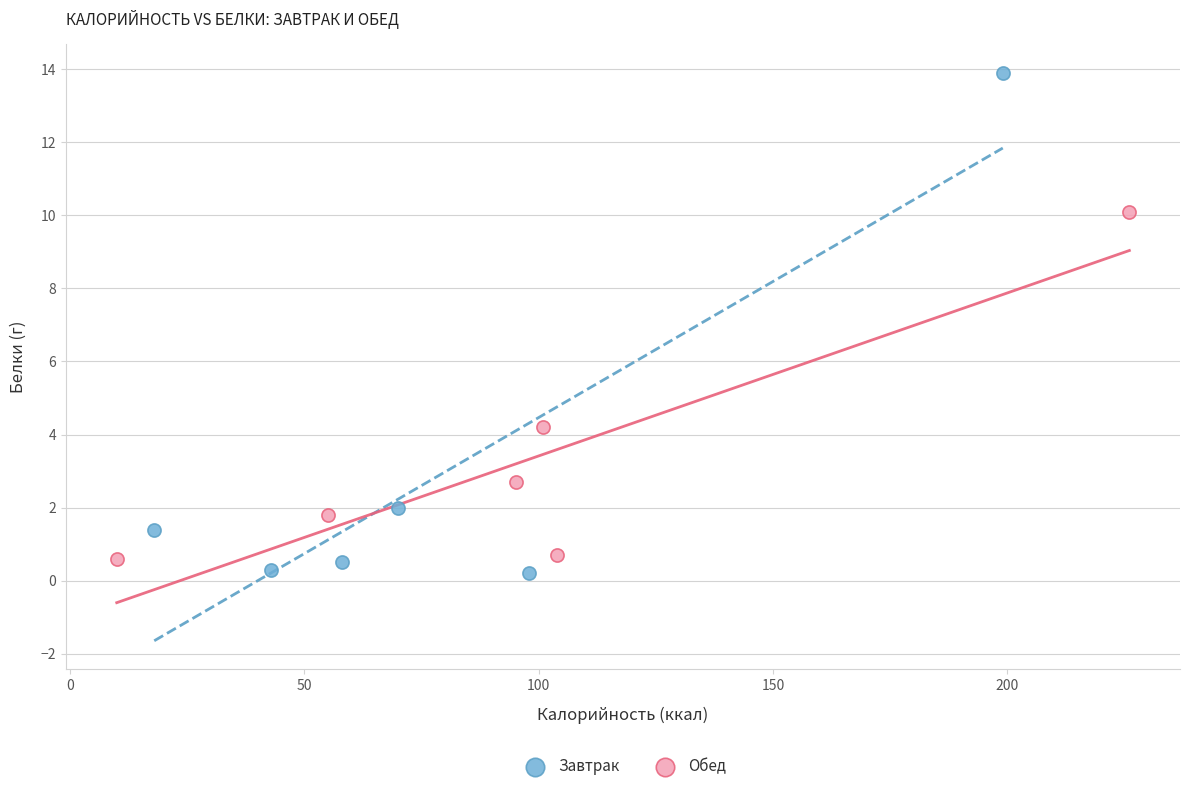

What are all the series names shown in the legend?

Завтрак, Обед